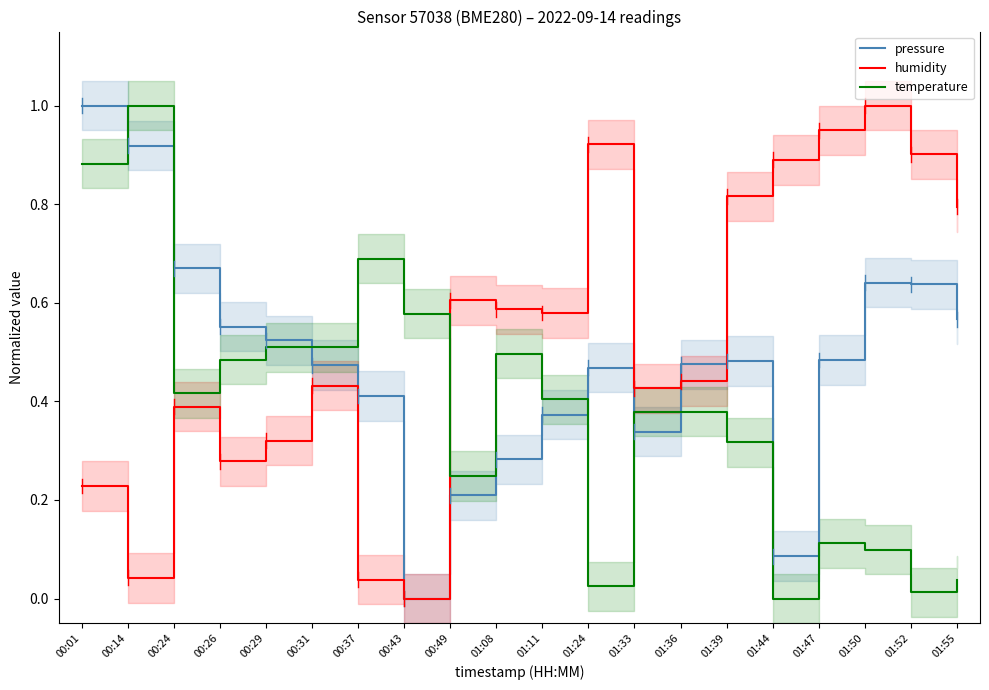

Reading left to right, what are all the values shown in this chart?

pressure: 1.0	0.9	0.7	0.6	0.5	0.5	0.4	0.0	0.2	0.3	0.4	0.5	0.3	0.5	0.5	0.1	0.5	0.6	0.6	0.6
humidity: 0.2	0.0	0.4	0.3	0.3	0.4	0.0	0.0	0.6	0.6	0.6	0.9	0.4	0.4	0.8	0.9	0.9	1.0	0.9	0.8
temperature: 0.9	1.0	0.4	0.5	0.5	0.5	0.7	0.6	0.2	0.5	0.4	0.0	0.4	0.4	0.3	0.0	0.1	0.1	0.0	0.0